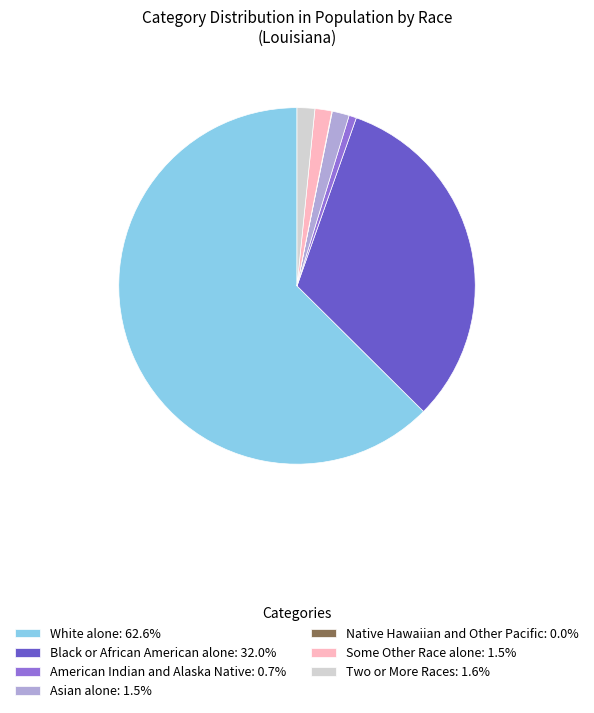

Approximately how many times larger is the value at Black or African American alone: 32.0% compared to Two or More Races: 1.6%?

19.9